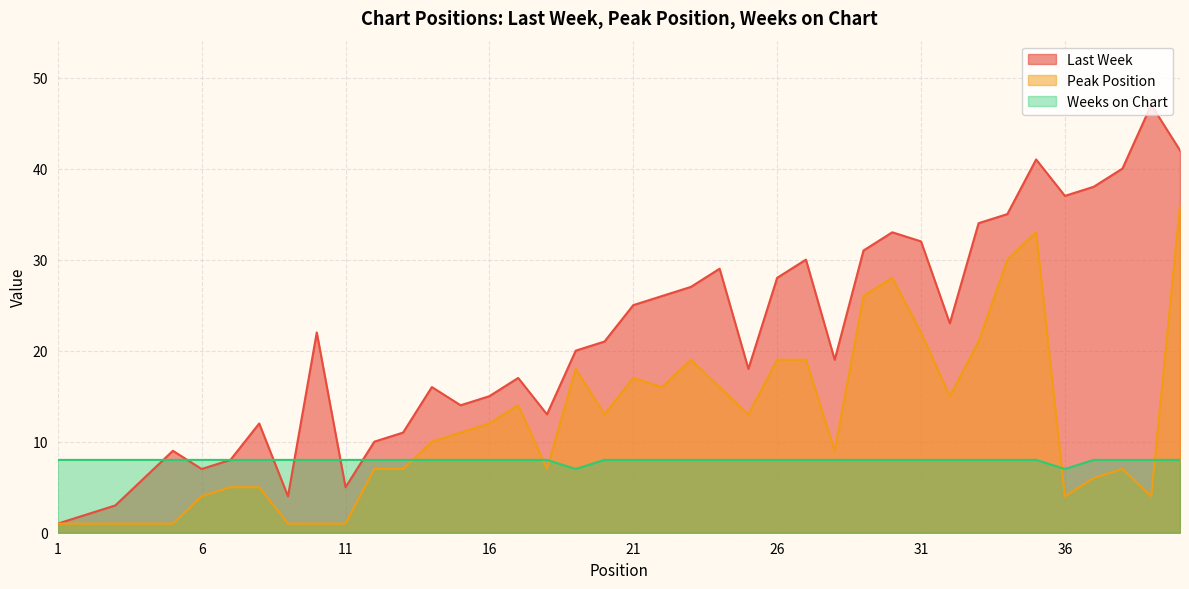

What is the value of the Peak Position point at the 29th from the left?

26